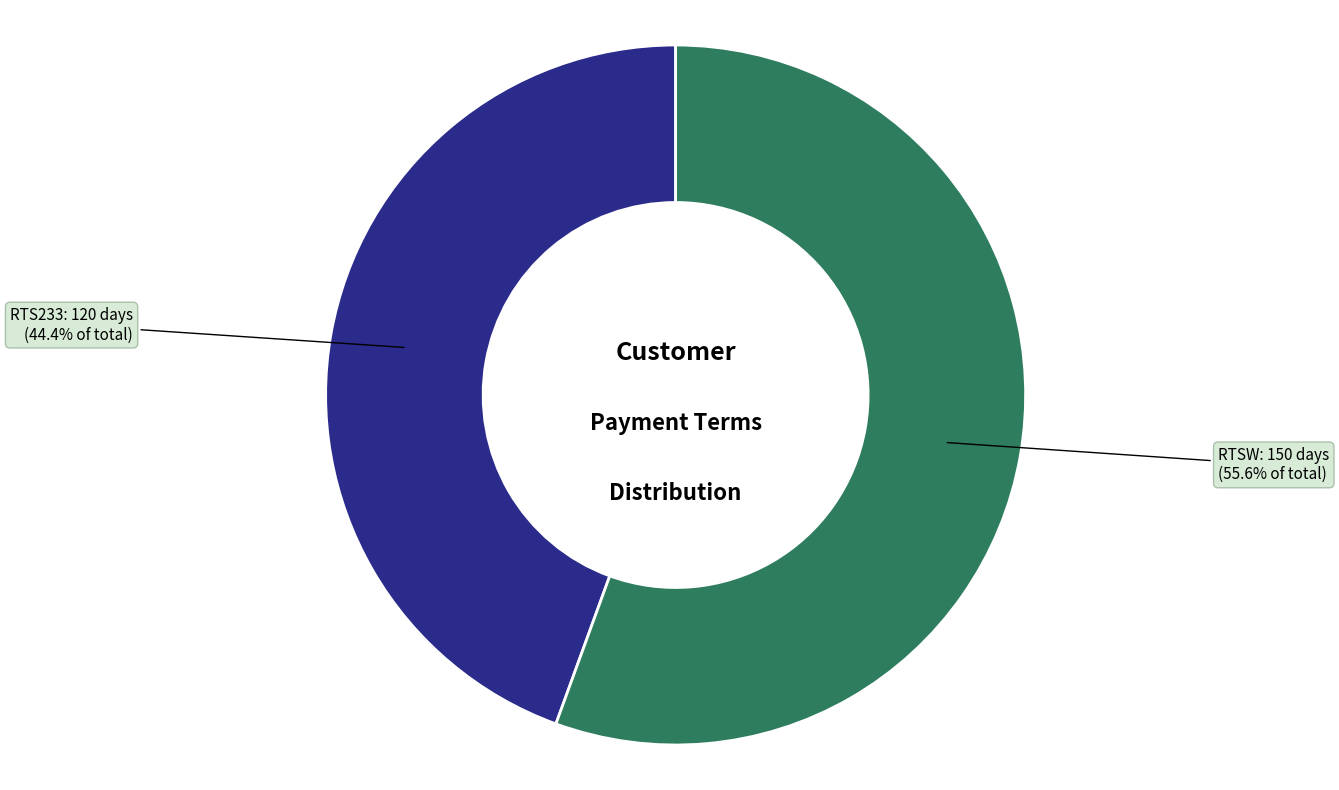

The RTS233 slice represents 55% of the pie. True or false?

False